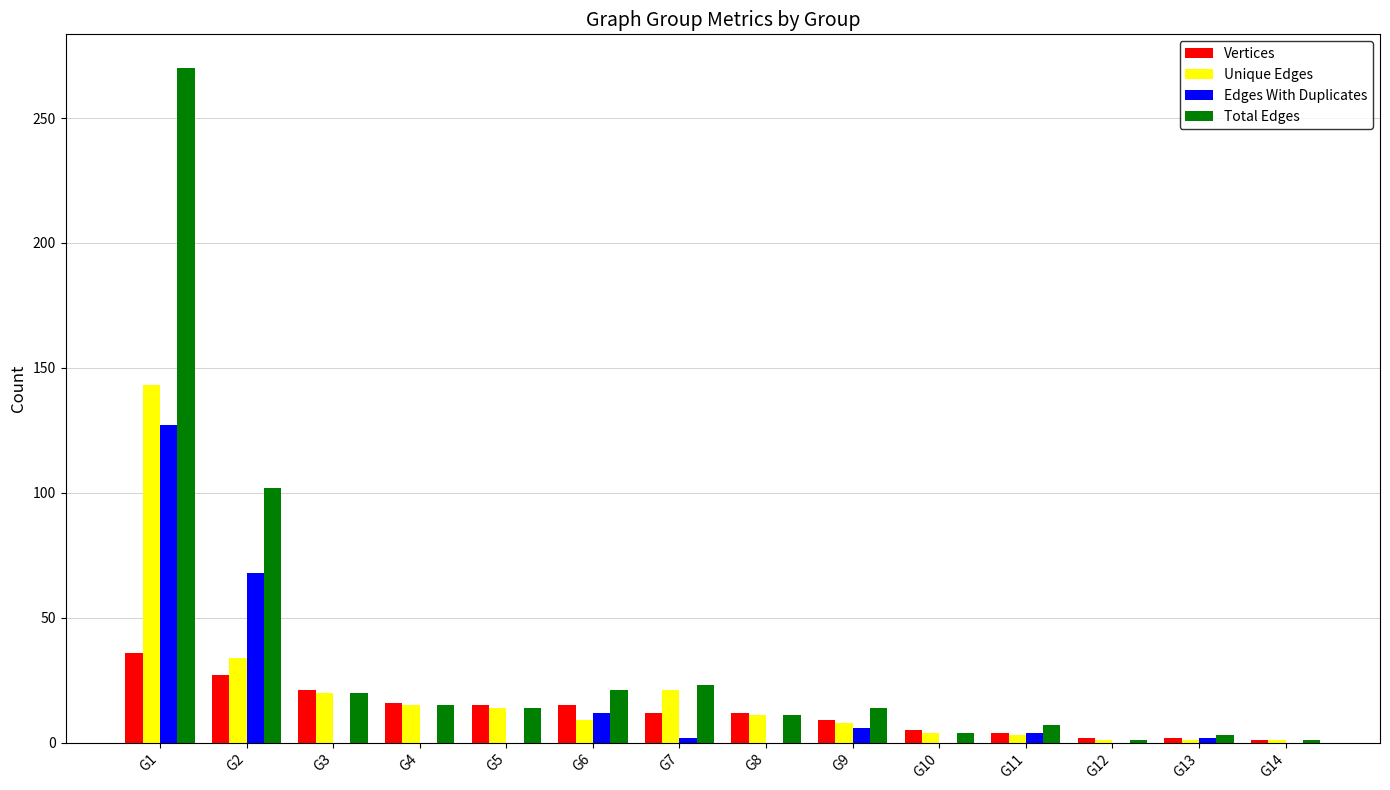

Which category has the highest value in the Vertices series?

G1